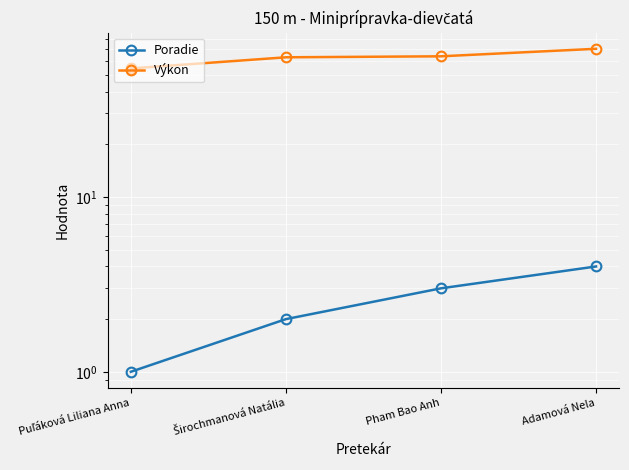

Which series has the largest total across all categories?

Výkon